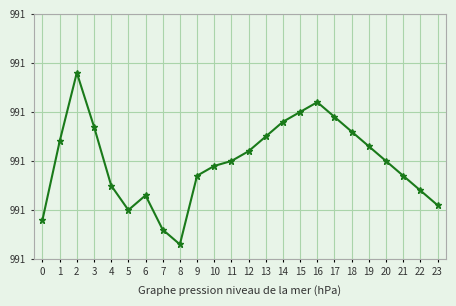

Does the chart have visible grid lines?

Yes